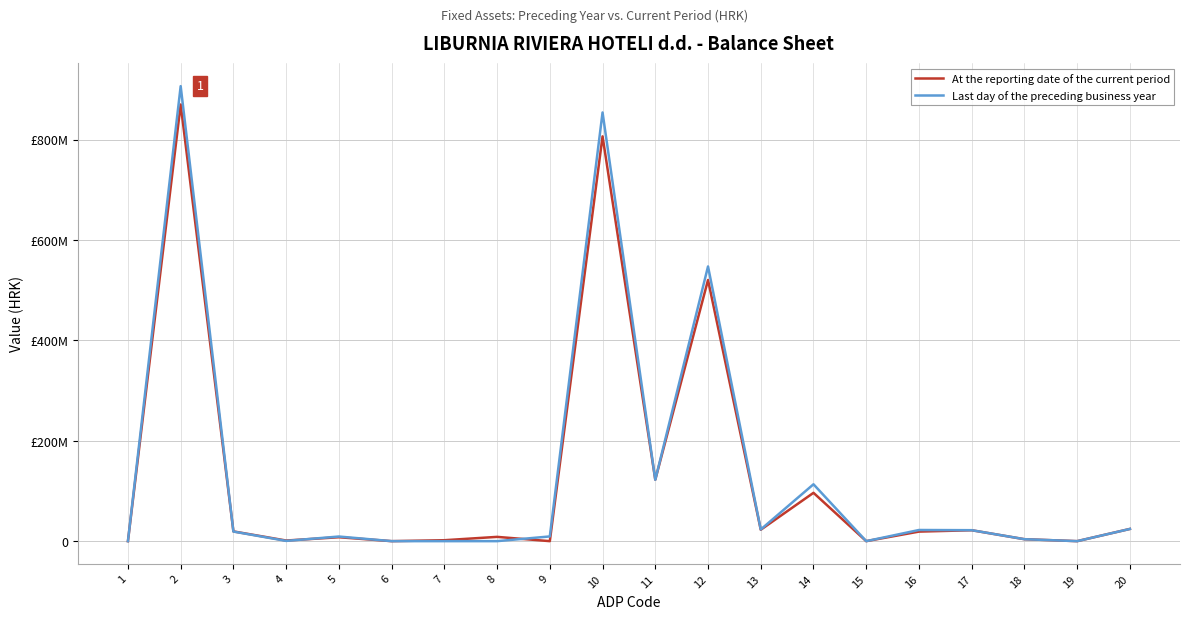

Does the chart display data point markers on the line(s)?

No